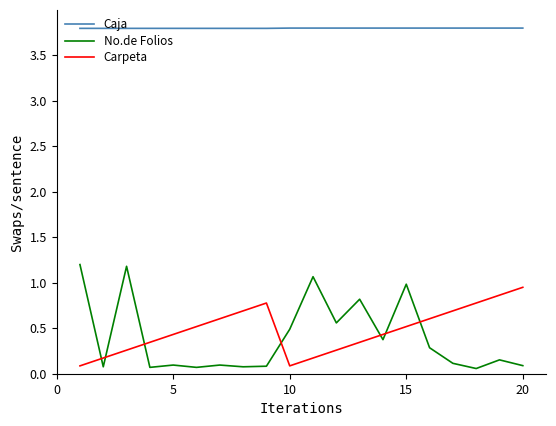

True or false: Caja and Carpeta cross at least once.

False